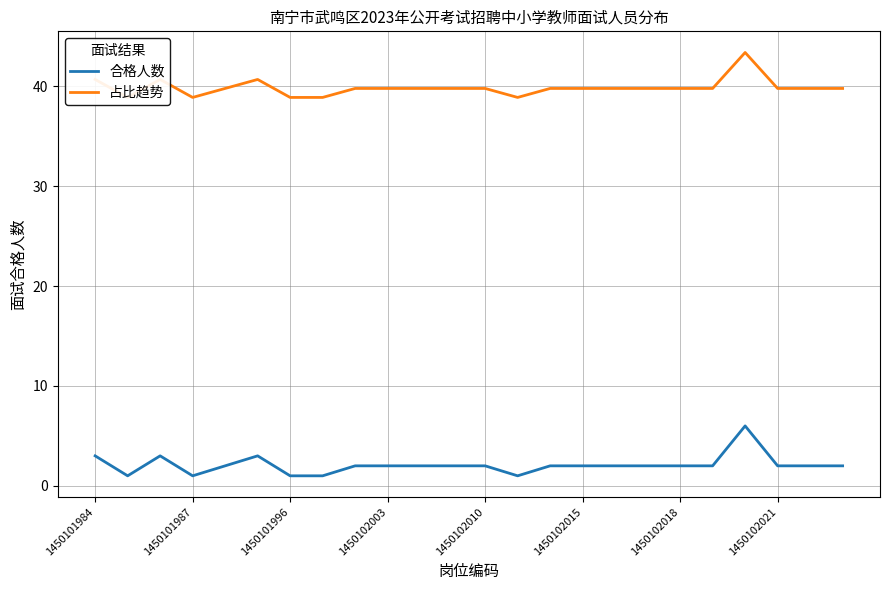

At which category is the sum across all series the highest?

20